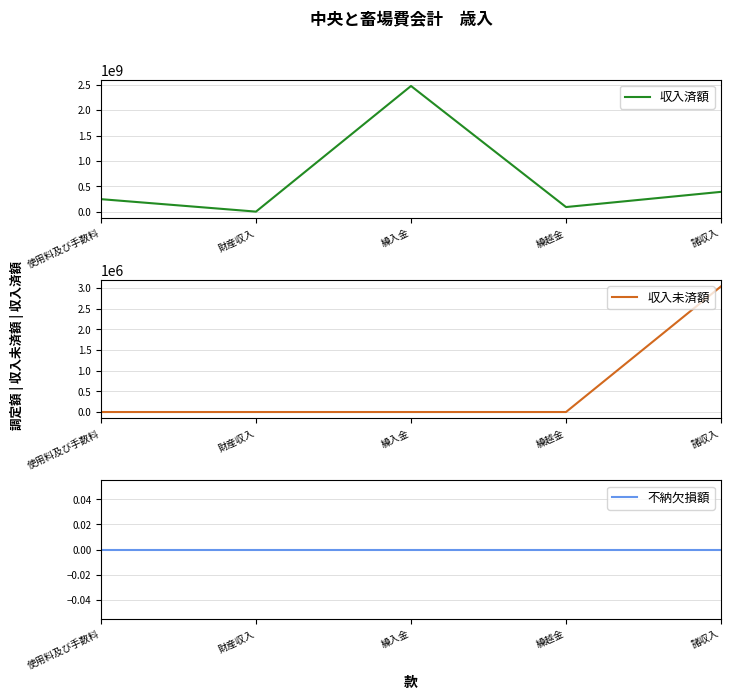

What is the value of the 収入済額 point at the 4th from the left?

90514024